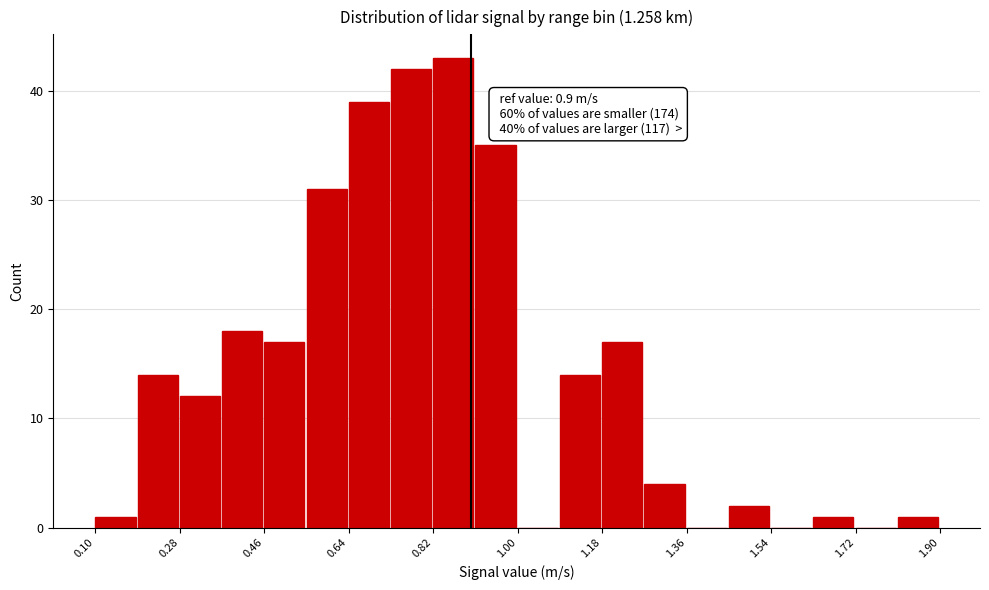

Which range on the x-axis has the tallest bar?

0.82 to 0.92